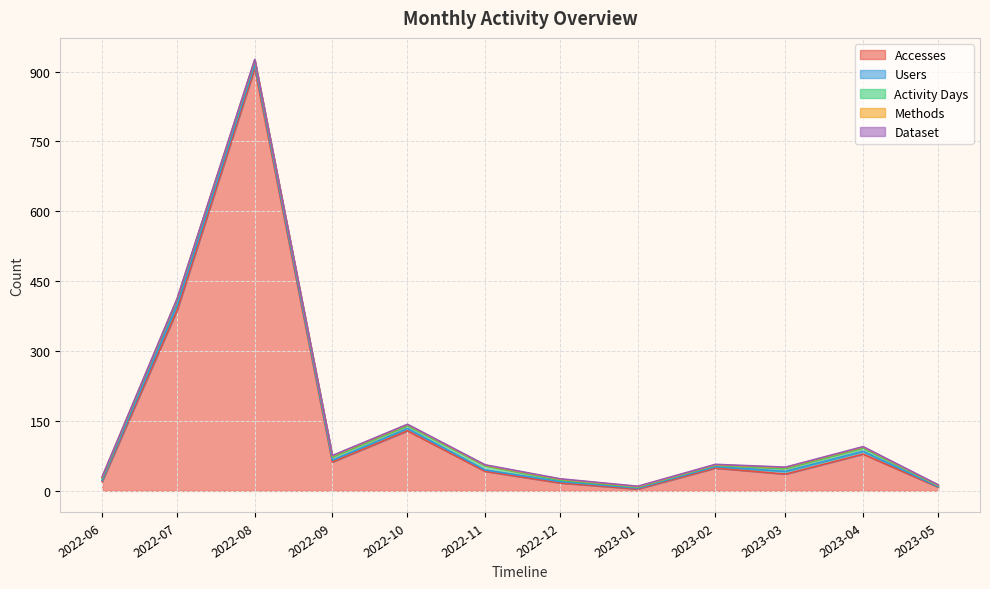

Is the value of Methods at 2022-11-01 greater than the value of Dataset at 2023-03-01?

No